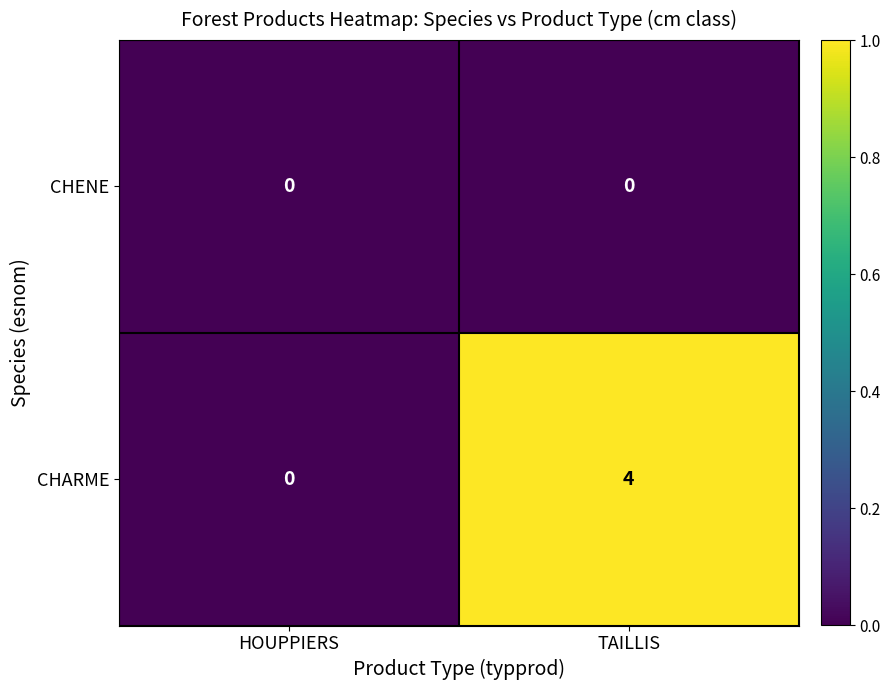

The CHENE series shows 0 at TAILLIS. True or false?

True